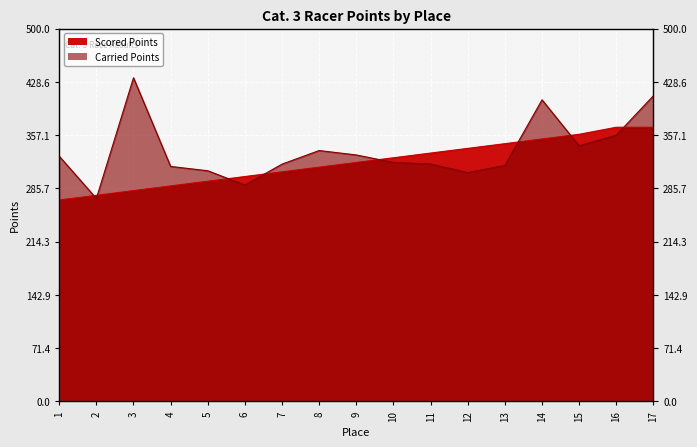

How many data points does each series have?

17